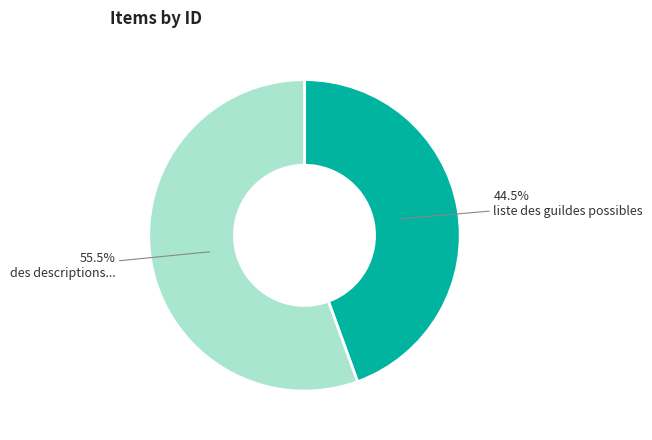

Combined, what portion of the pie is des descriptions... and liste des guildes possibles?

100.0%